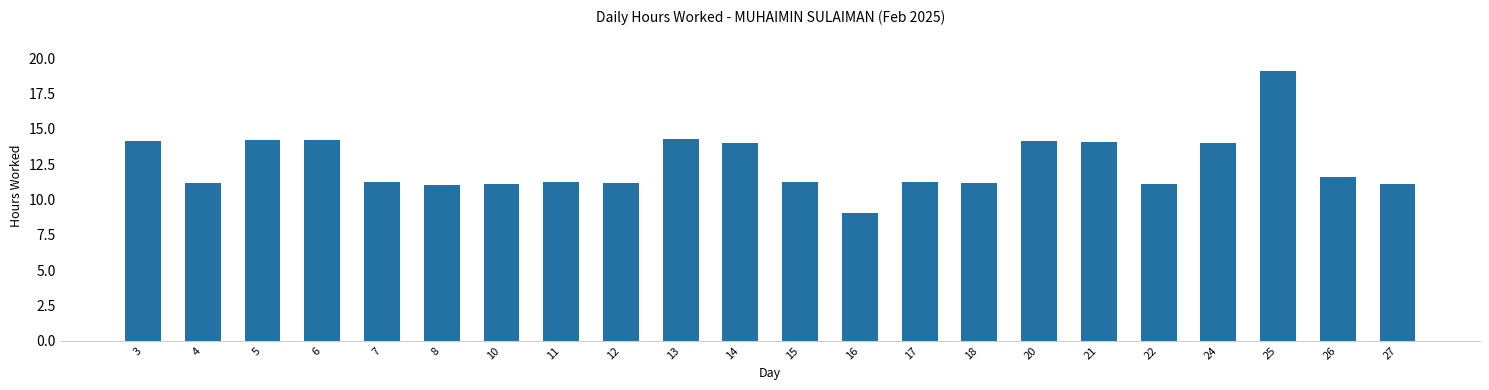

What is the value of the 22nd bar from the left?

11.1